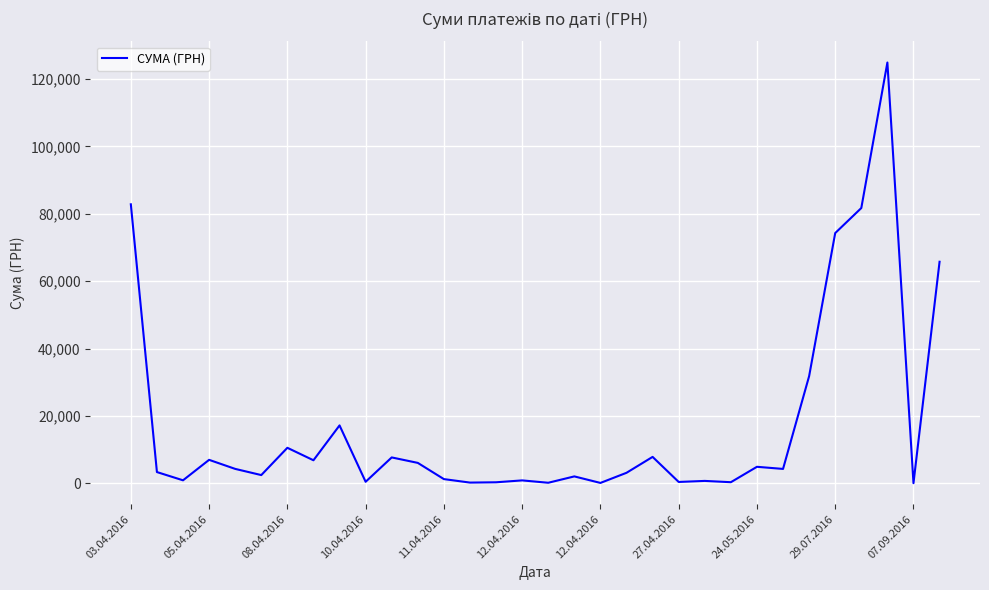

Is this an area chart (filled region under the line)?

No